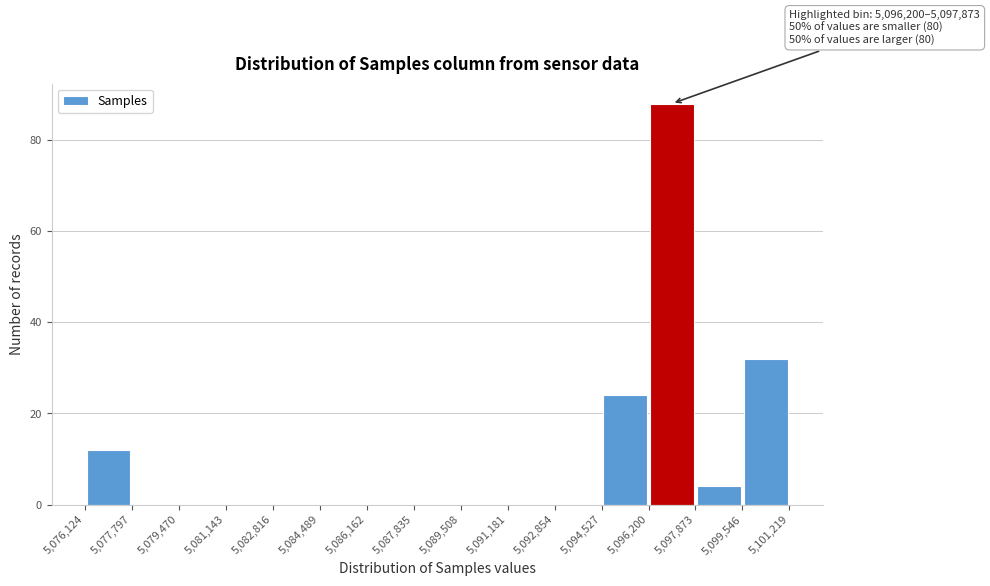

Over which range of the x-axis is the bar tallest?

5,096,200 to 5,097,873